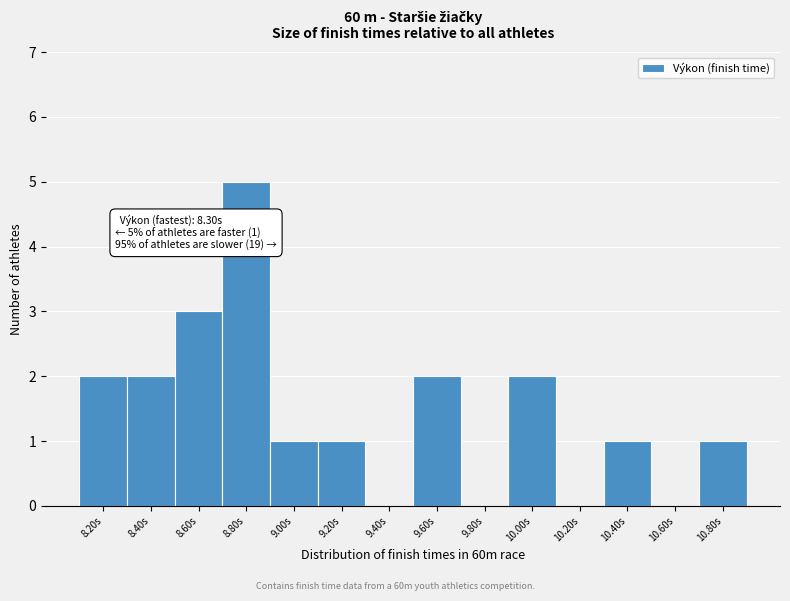

Reading left to right, transcribe all the data shown in this chart.

8.20s=2	8.40s=2	8.60s=3	8.80s=5	9.00s=1	9.20s=1	9.40s=0	9.60s=2	9.80s=0	10.00s=2	10.20s=0	10.40s=1	10.60s=0	10.80s=1